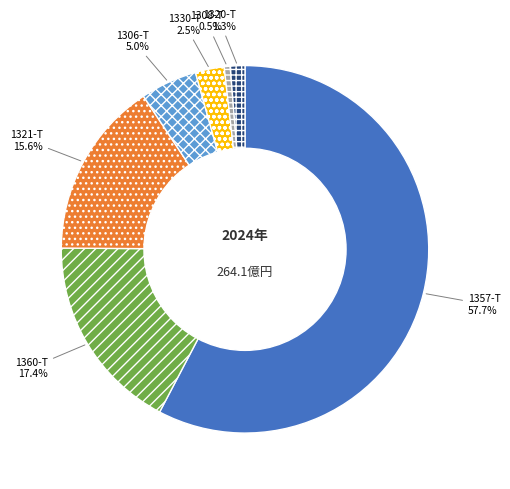

Is there any slice that represents more than half of the pie?

Yes